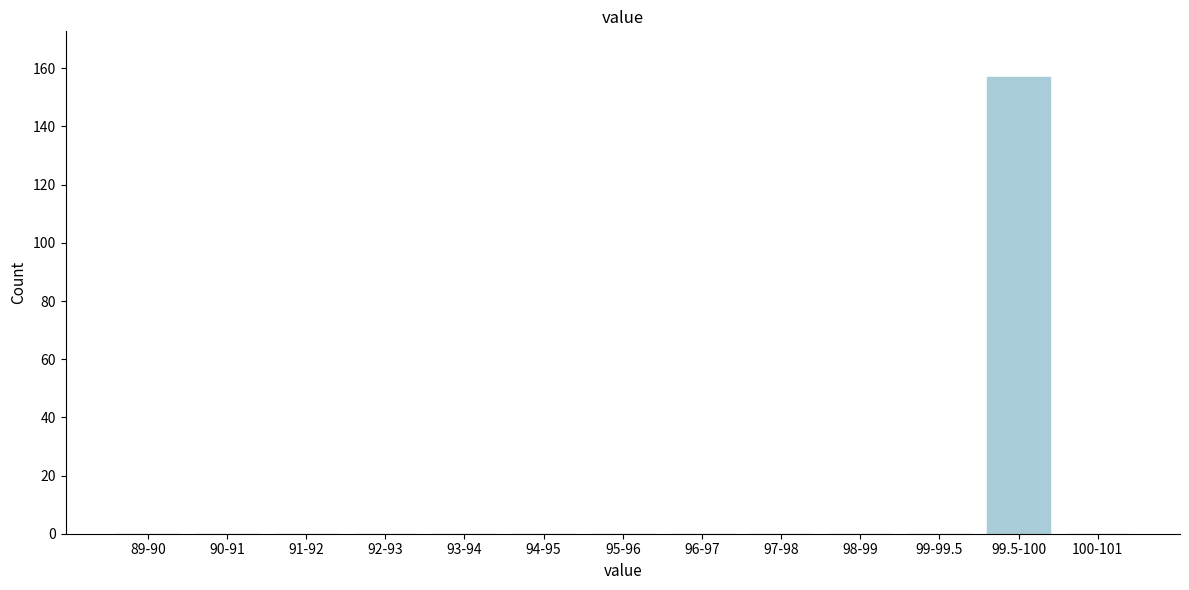

Reading right to left, transcribe all the data shown in this chart.

100-101=0	99.5-100=157	99-99.5=0	98-99=0	97-98=0	96-97=0	95-96=0	94-95=0	93-94=0	92-93=0	91-92=0	90-91=0	89-90=0